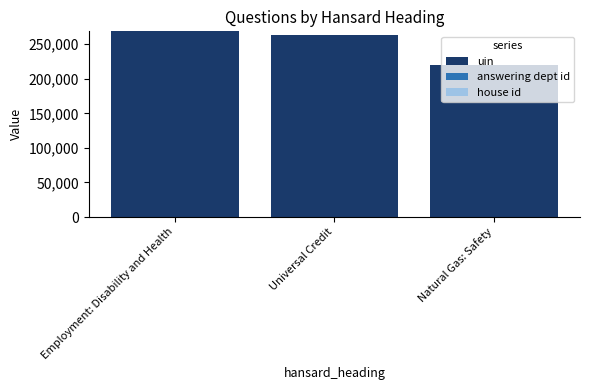

The value of uin at Universal Credit is 464468. True or false?

False